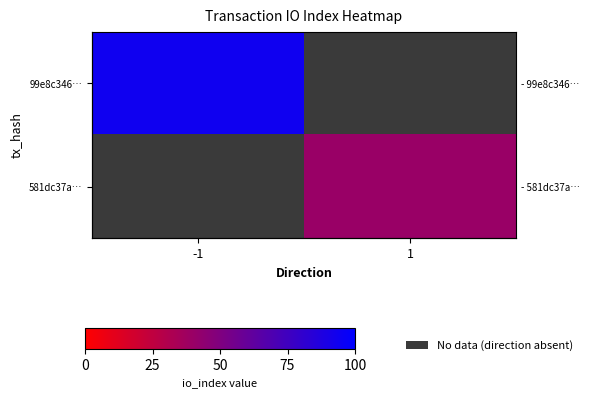

At how many categories does at least one series exceed 55?

1